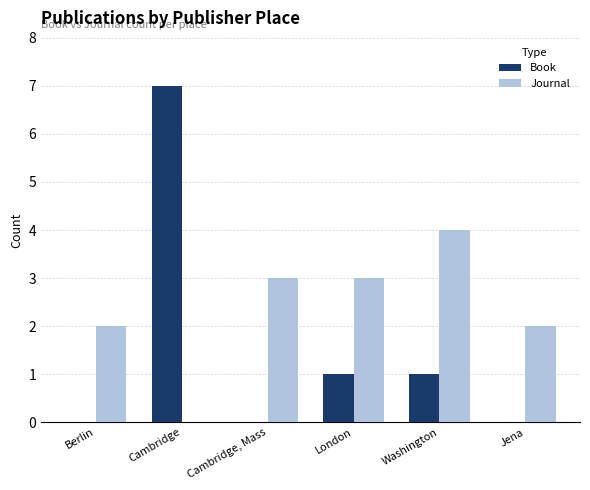

The value of Journal at Washington is 1. True or false?

False